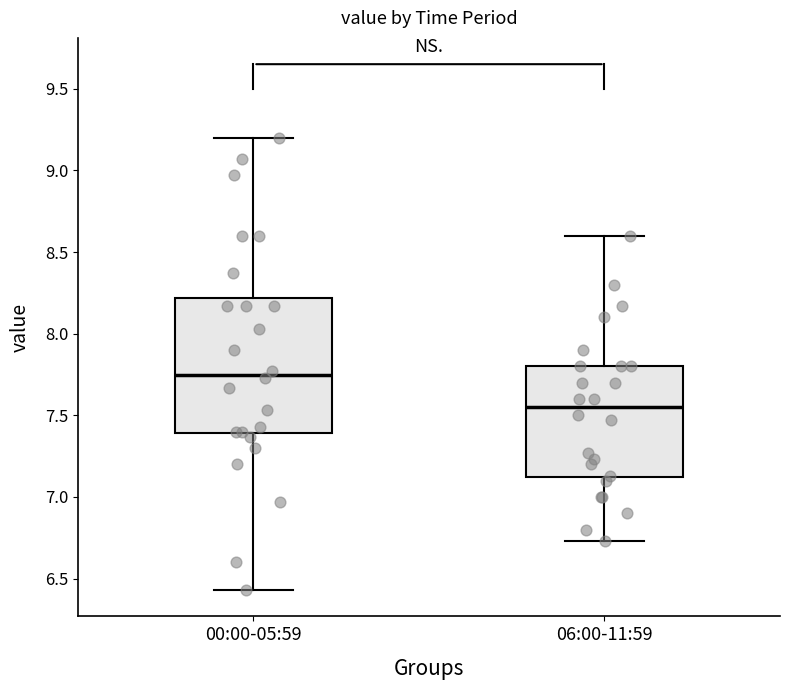

Reading left to right, read every box against the y-axis: the position of its median line, the range the box covers, and the ends of its whiskers. The values are not printed on the chart, so give them approximately, as read against the axis.

00:00-05:59: median 7.75, box 7.40 to 8.20, whiskers 6.45 to 9.20
06:00-11:59: median 7.55, box 7.10 to 7.80, whiskers 6.75 to 8.60